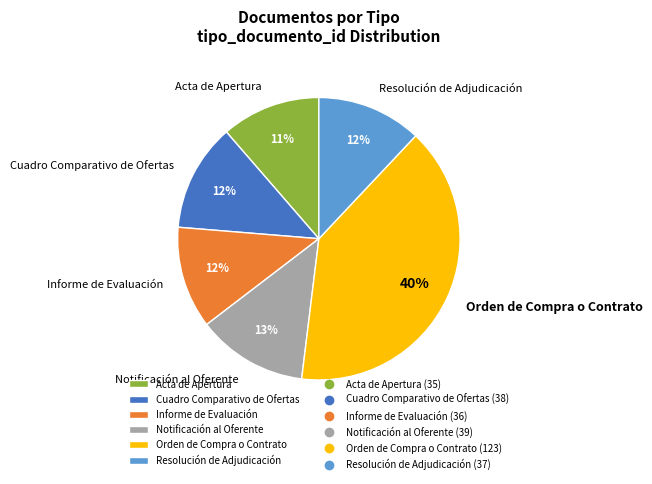

Does Resolución de Adjudicación represent more than half of the total?

No